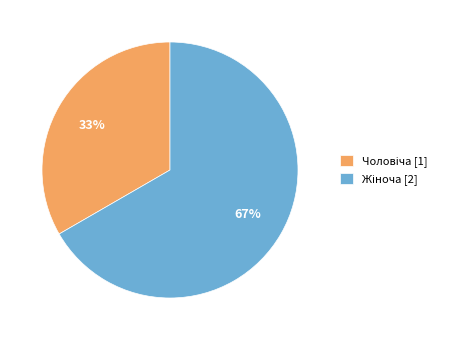

Is there any slice that represents more than half of the pie?

Yes